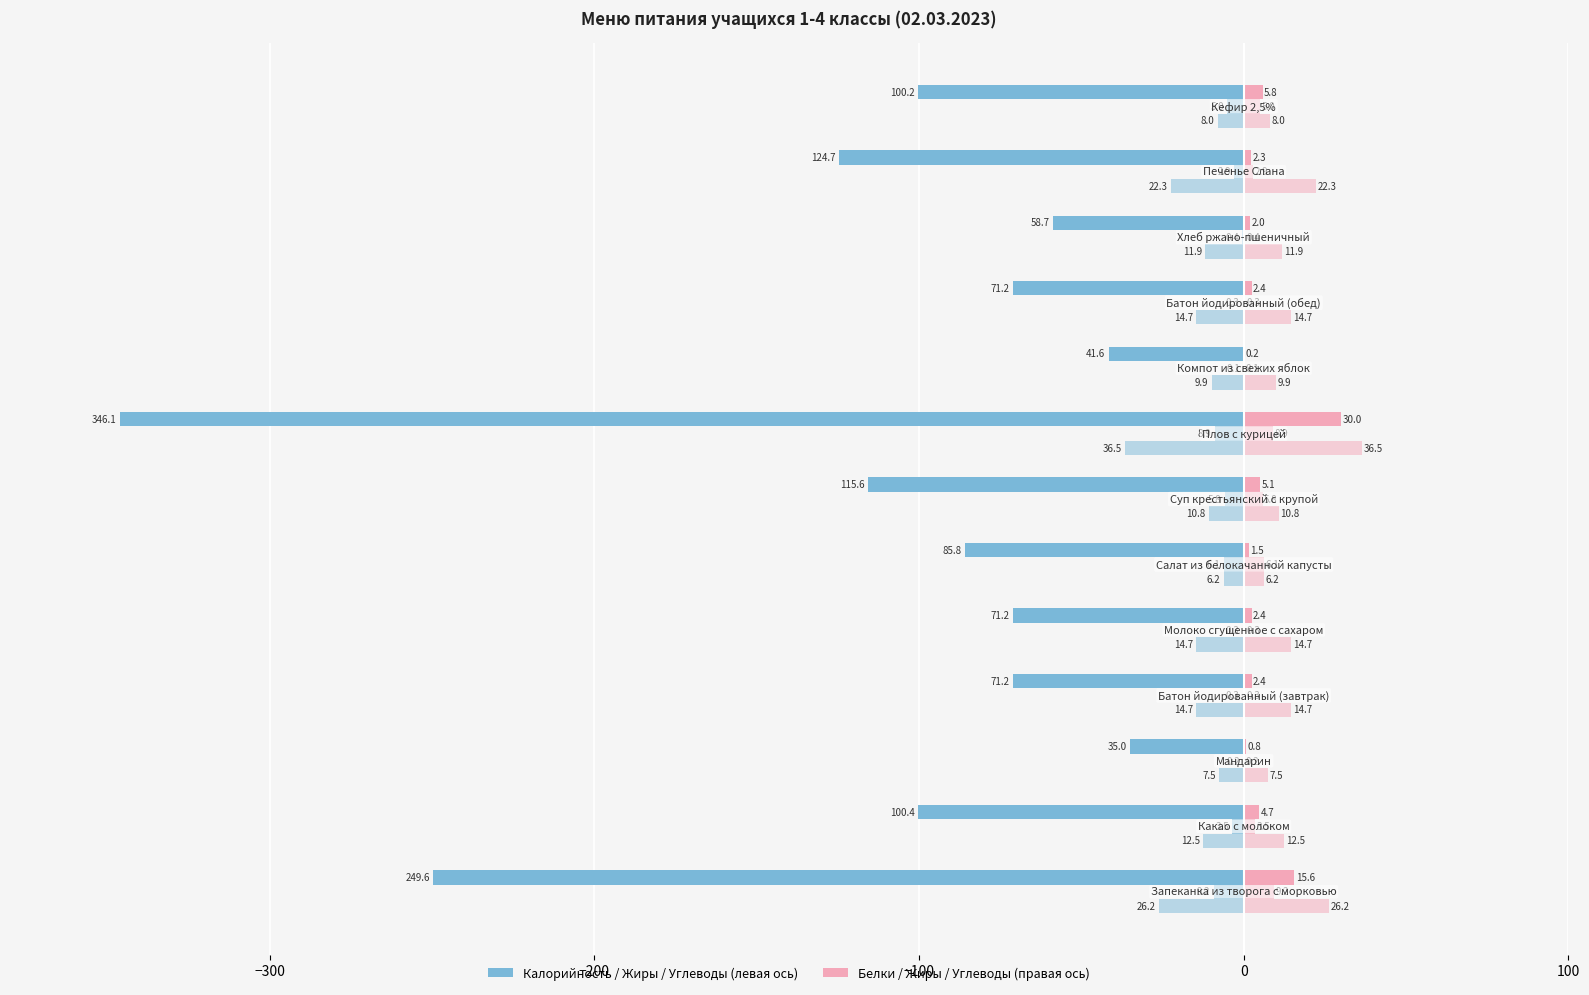

Is it true that Калорийность equals -23.3 at 10?

False